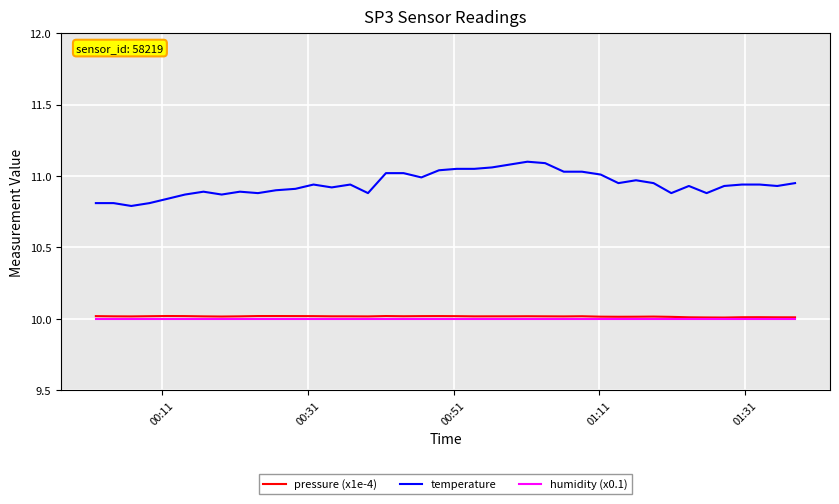

True or false: humidity (x0.1) and pressure (x1e-4) intersect in this chart.

False